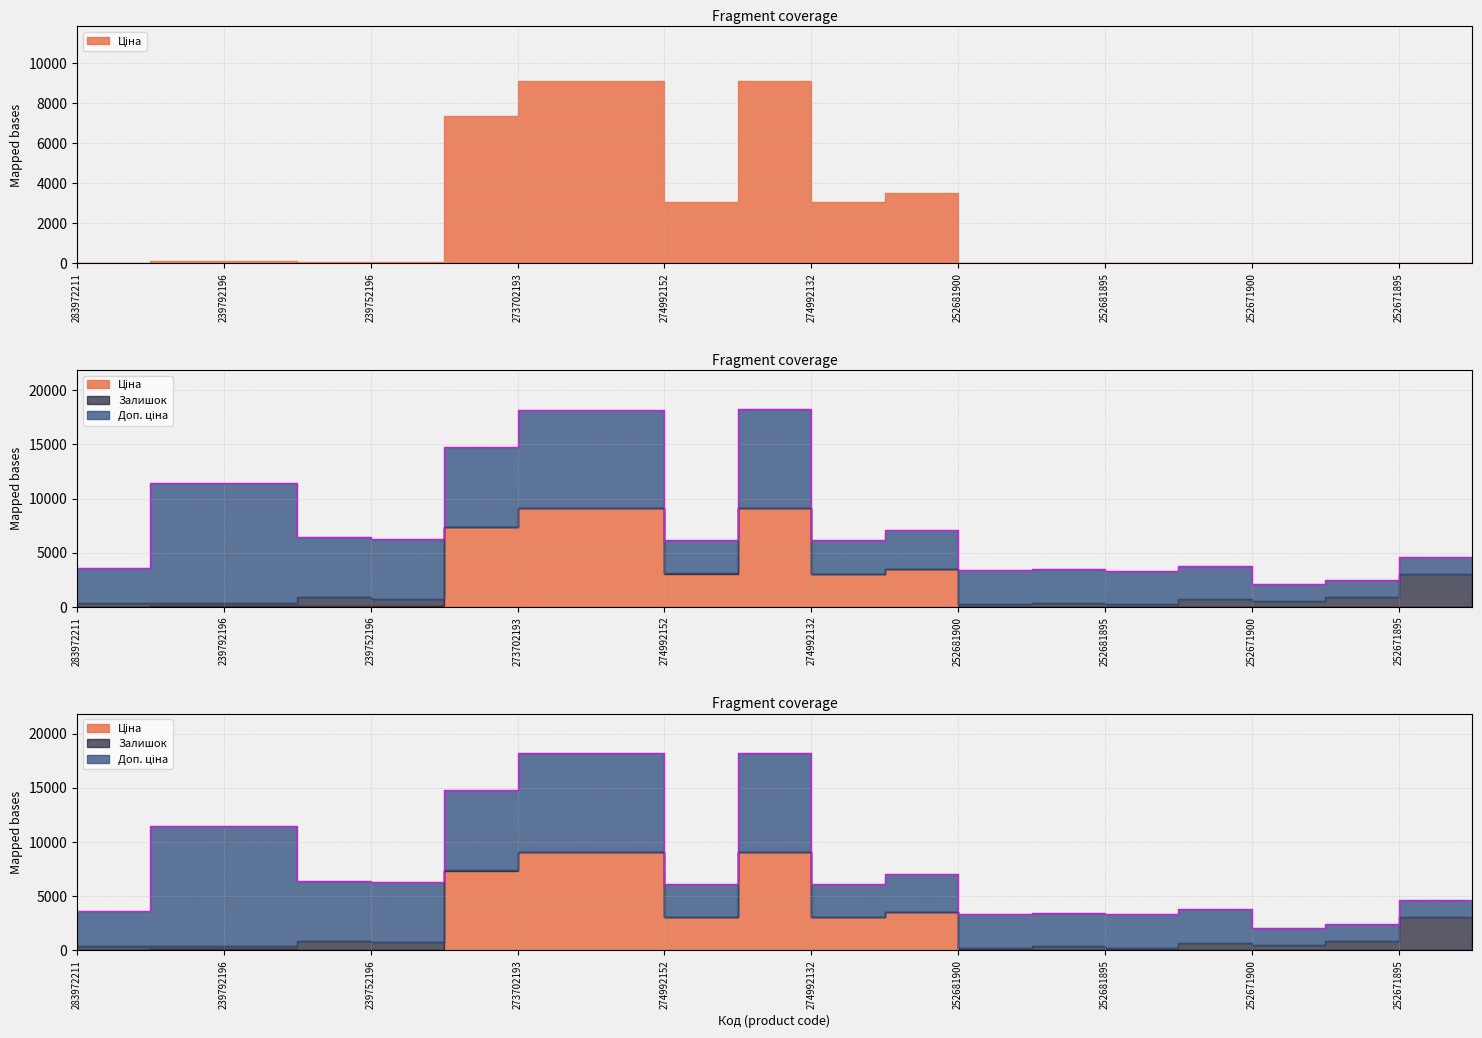

After their last crossing, which series has the higher values: Залишок or Ціна?

Залишок